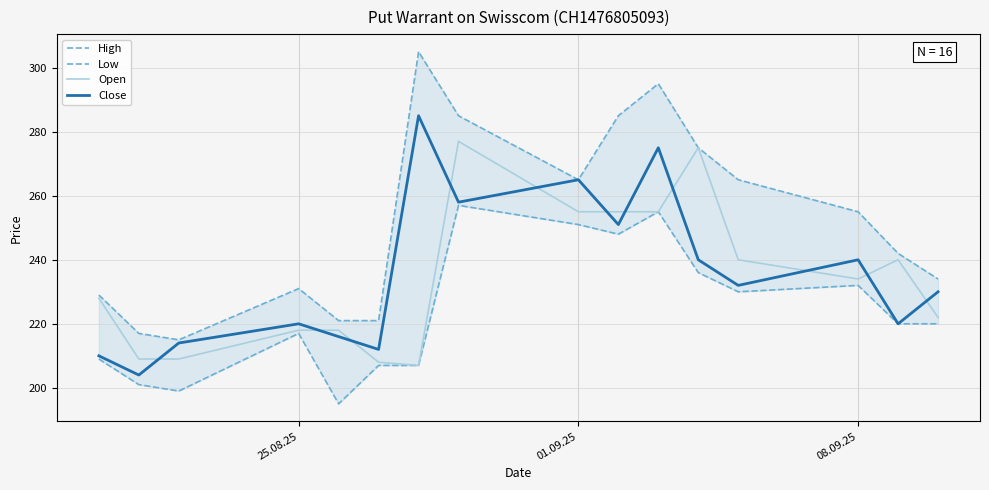

What is the maximum value for Close?

285